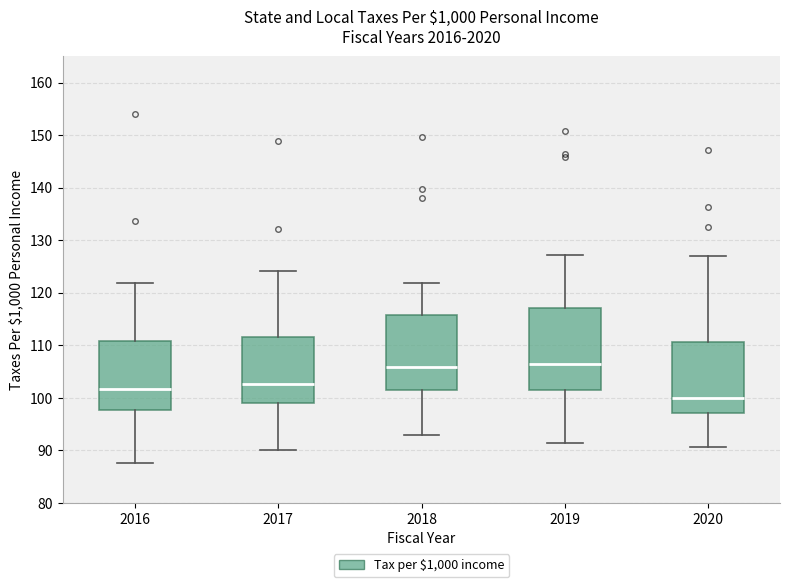

Reading left to right, read every box against the y-axis: the position of its median line, the range the box covers, and the ends of its whiskers. The values are not printed on the chart, so give them approximately, as read against the axis.

2016: median 102, box 98 to 111, whiskers 88 to 122
2017: median 103, box 99 to 112, whiskers 90 to 124
2018: median 106, box 101 to 116, whiskers 93 to 122
2019: median 106, box 101 to 117, whiskers 91 to 127
2020: median 100, box 97 to 111, whiskers 91 to 127